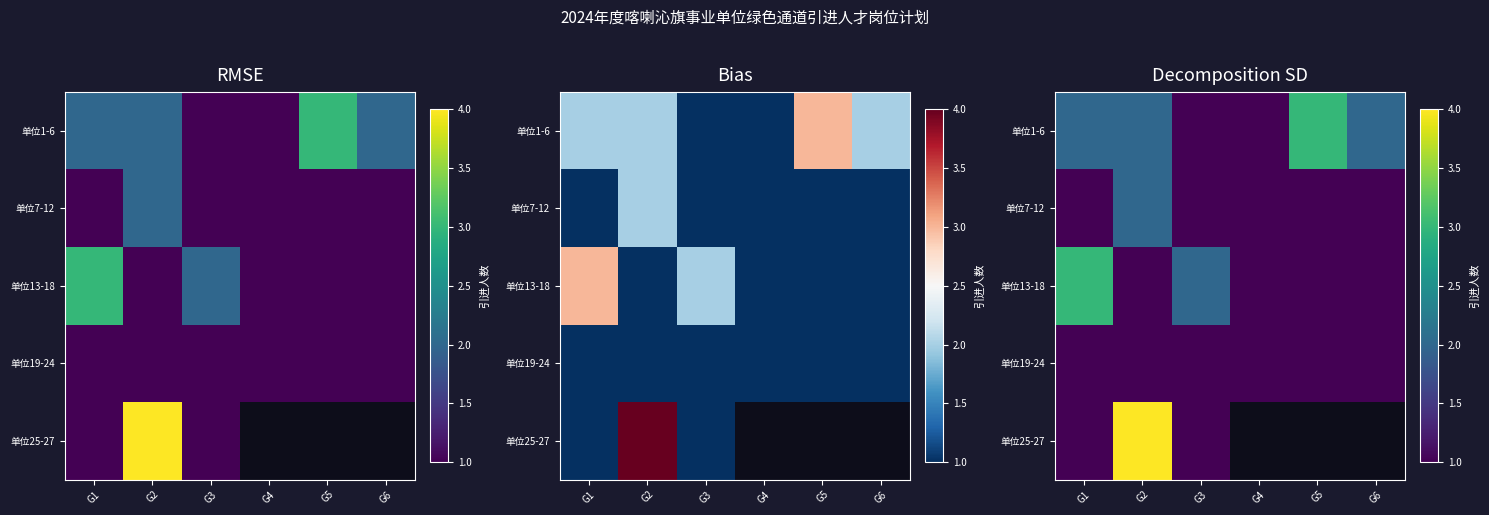

How many distinct data groups are displayed?

5